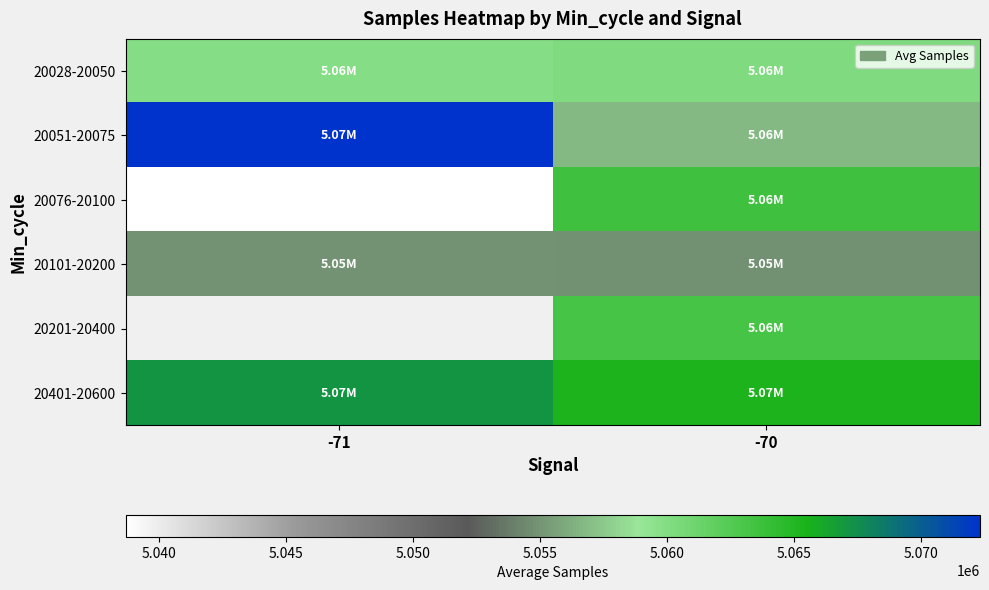

Which series has the largest total across all categories?

20401-20600